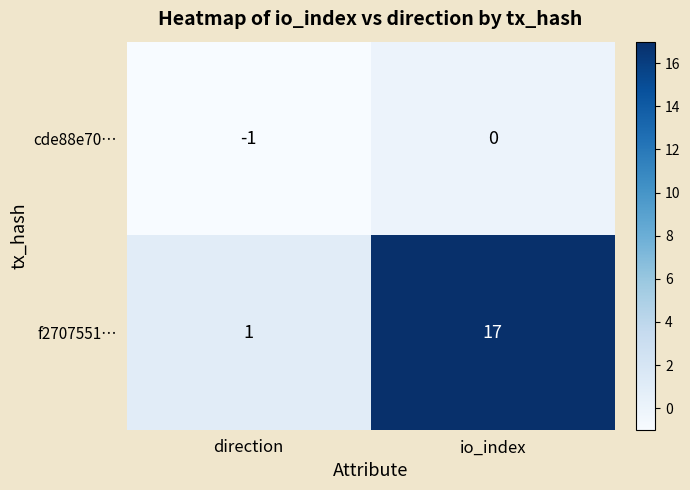

Which category has the highest value in the f2707551… series?

io_index